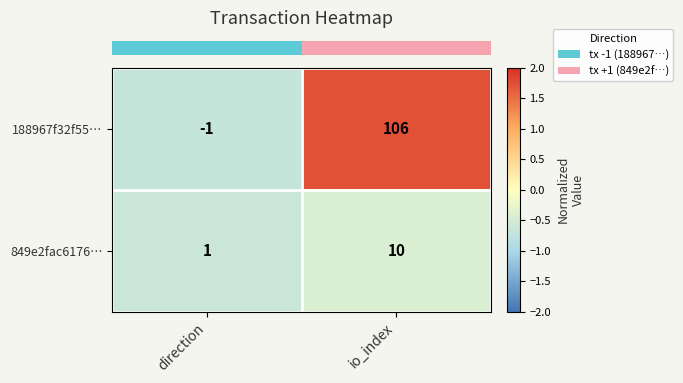

How many data points in 849e2fac6176… are less than 10?

1